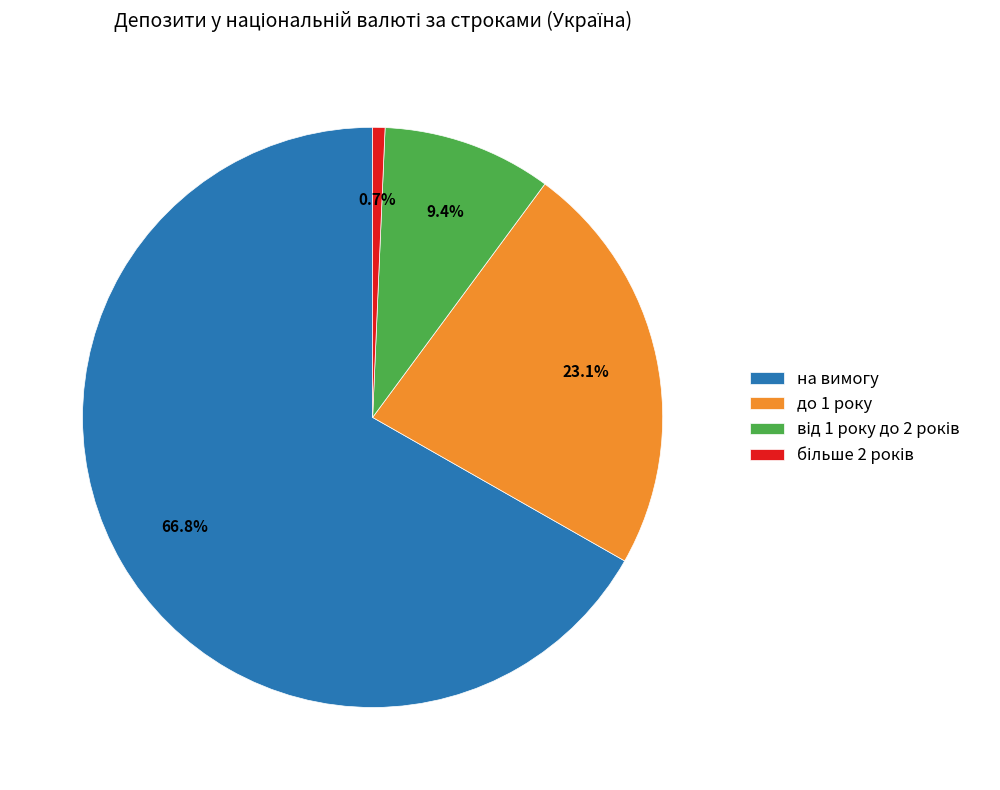

How many slices are in this pie chart?

4